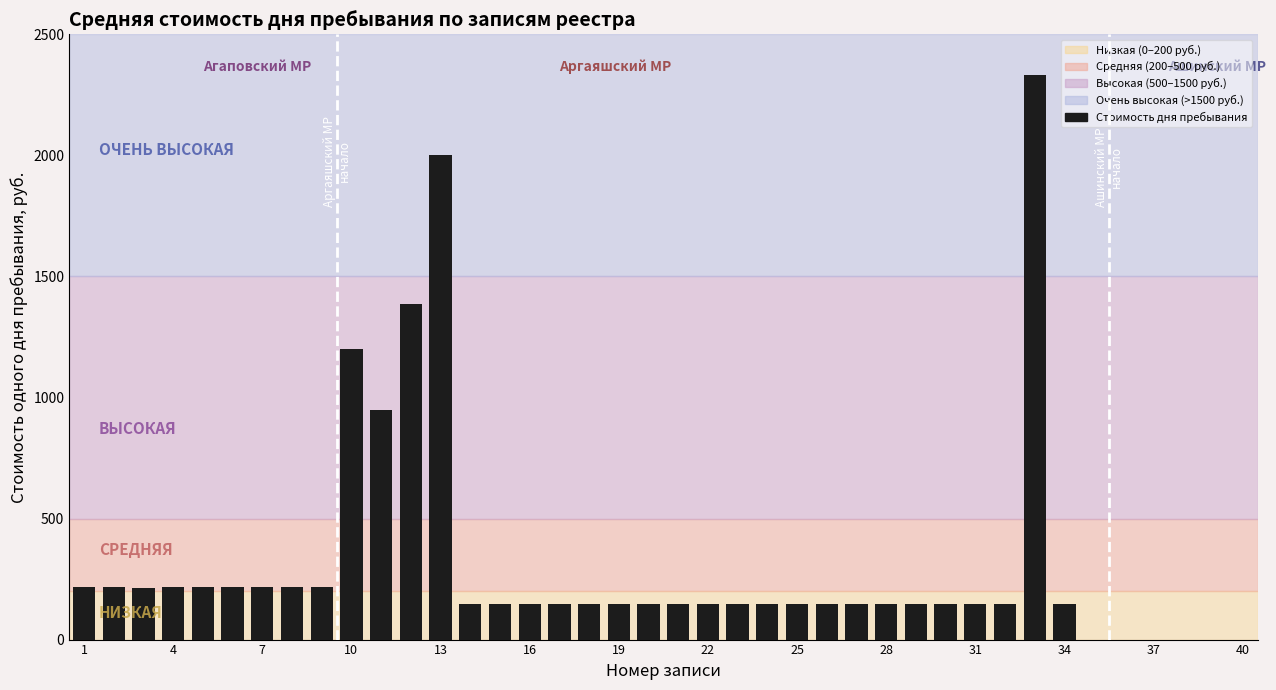

What is the greatest value displayed?

2333.3